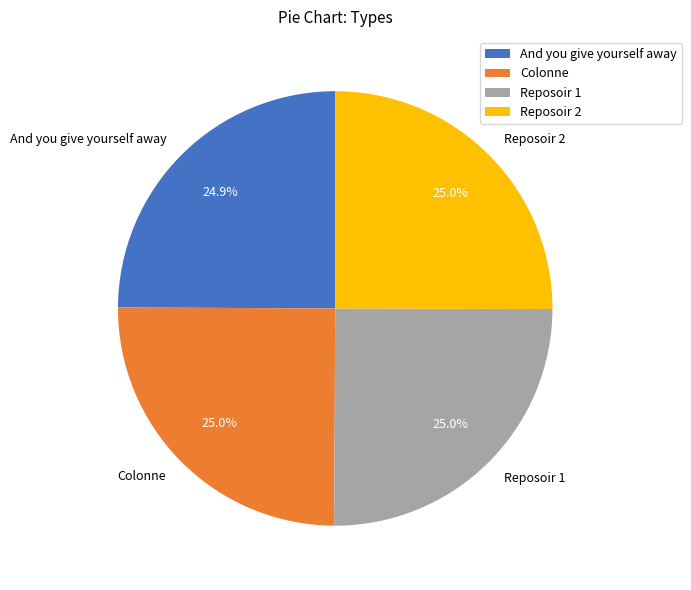

Do And you give yourself away and Reposoir 2 together represent more than half of the pie?

No